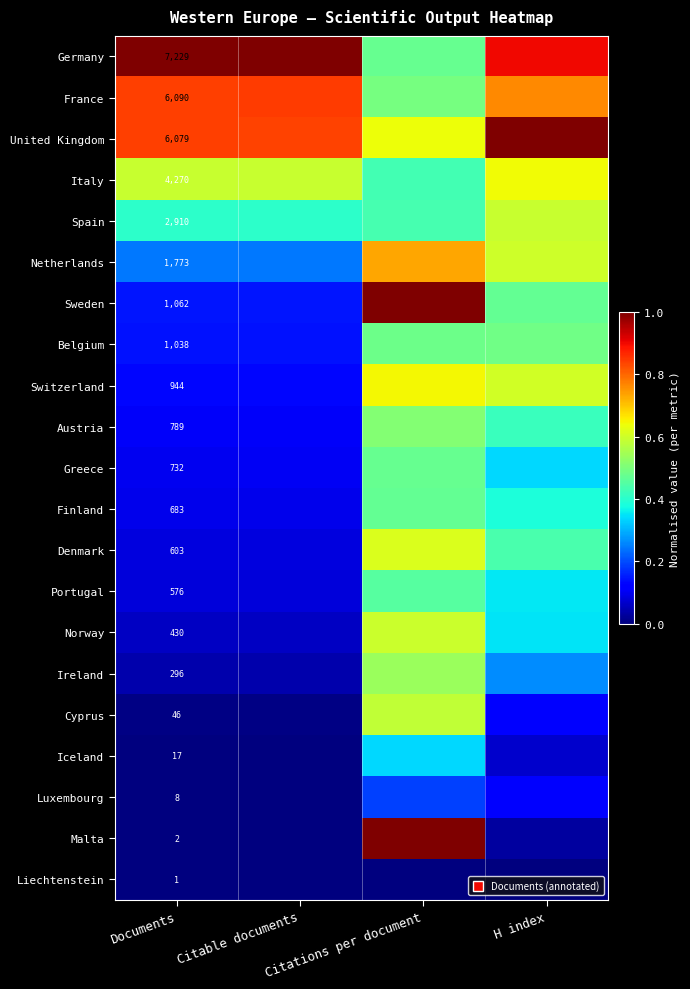

Where is Portugal nearest to the value 0?

Citable documents